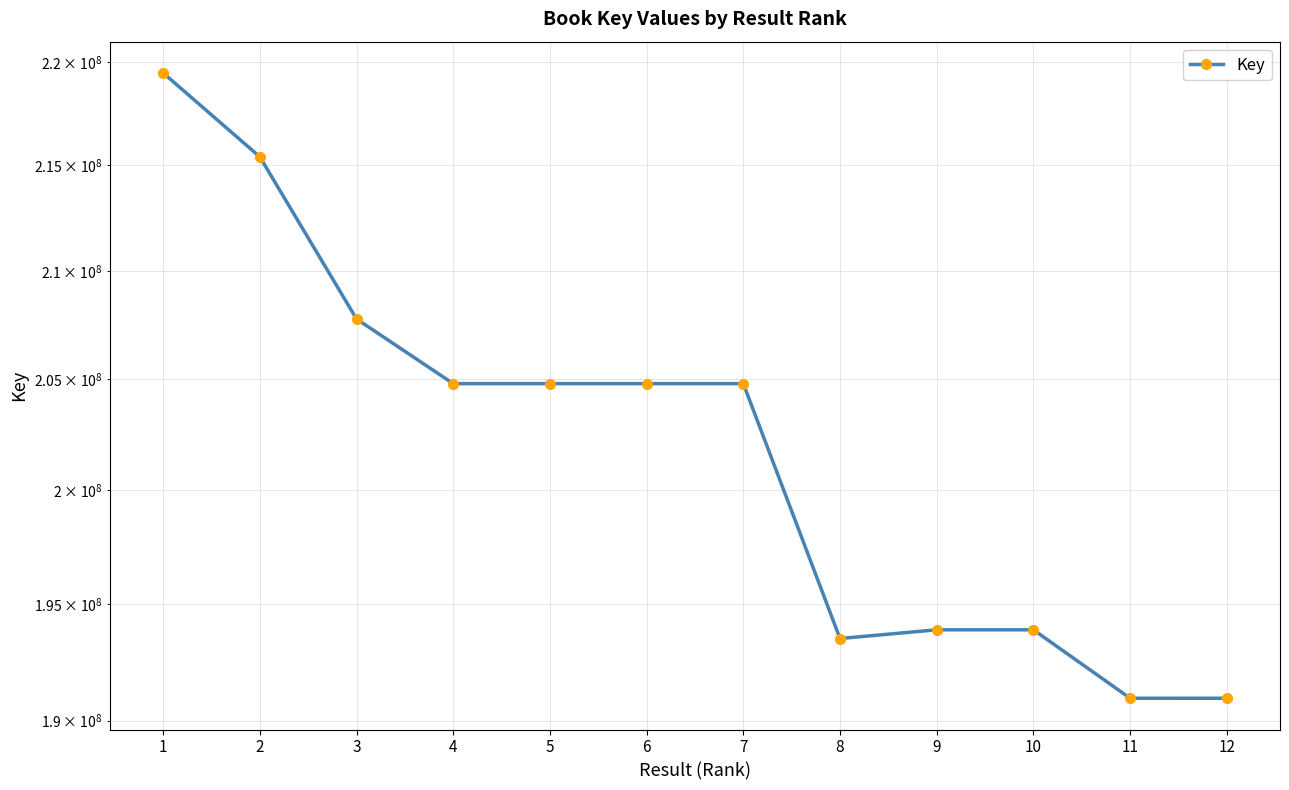

Approximately how many times larger is the value at 10 compared to 4?

0.9